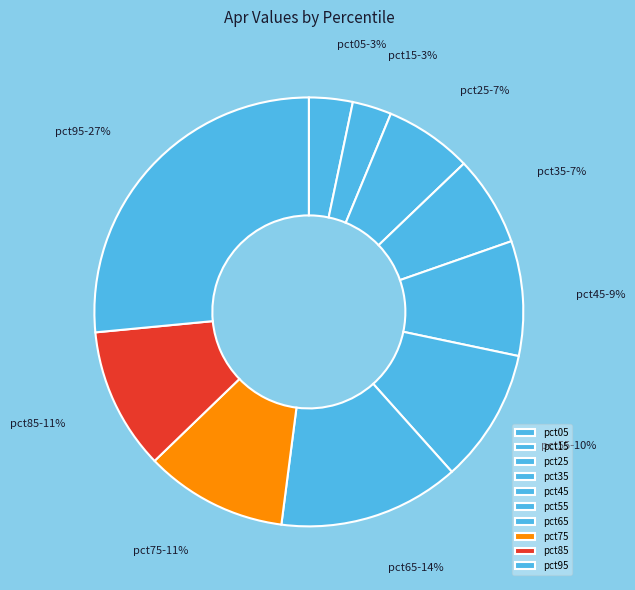

Is there a majority slice in this chart?

No